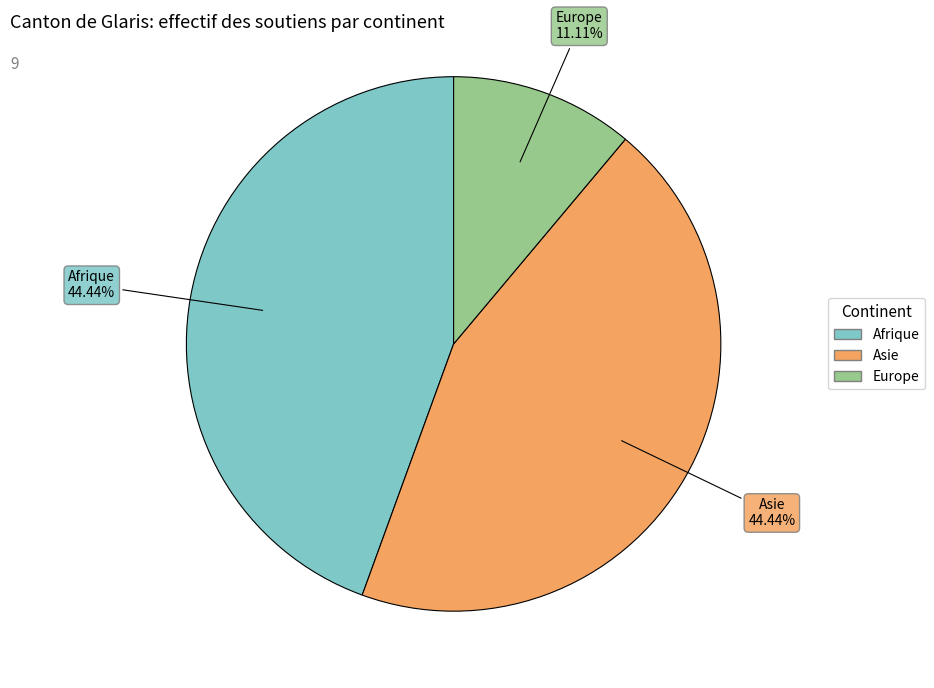

Is the sum of Afrique and Asie greater than half?

Yes